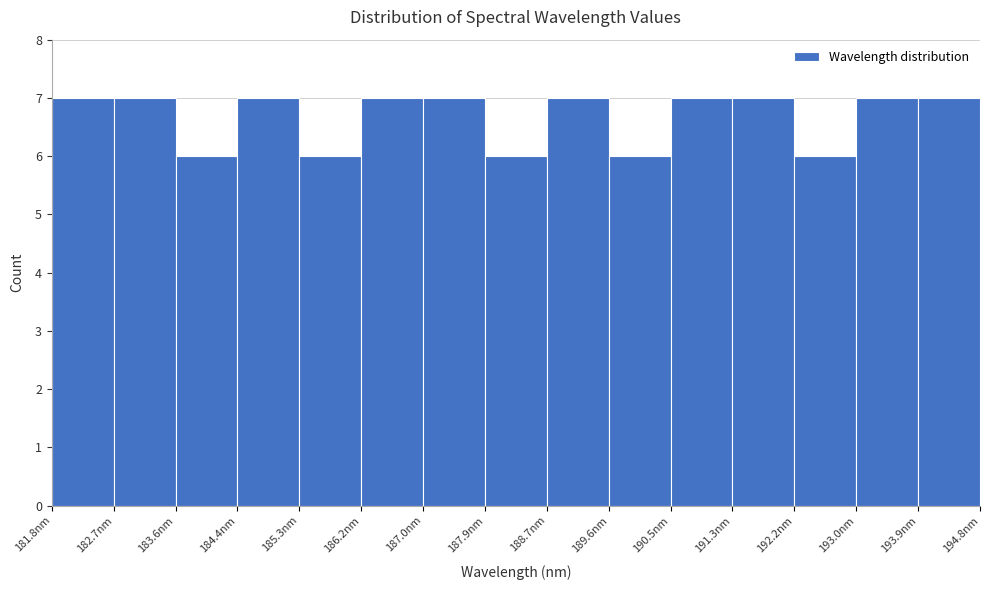

Reading left to right, transcribe this chart: for each bar, give the range it covers on the x-axis and its height. Neither the bar edges nor the heights are printed on the chart, so give them approximately, as read against the axes.

181.8 to 182.7: 7
182.7 to 183.6: 7
183.6 to 184.4: 6
184.4 to 185.3: 7
185.3 to 186.2: 6
186.2 to 187.0: 7
187.0 to 187.9: 7
187.9 to 188.7: 6
188.7 to 189.6: 7
189.6 to 190.5: 6
190.5 to 191.3: 7
191.3 to 192.2: 7
192.2 to 193.0: 6
193.0 to 193.9: 7
193.9 to 194.8: 7